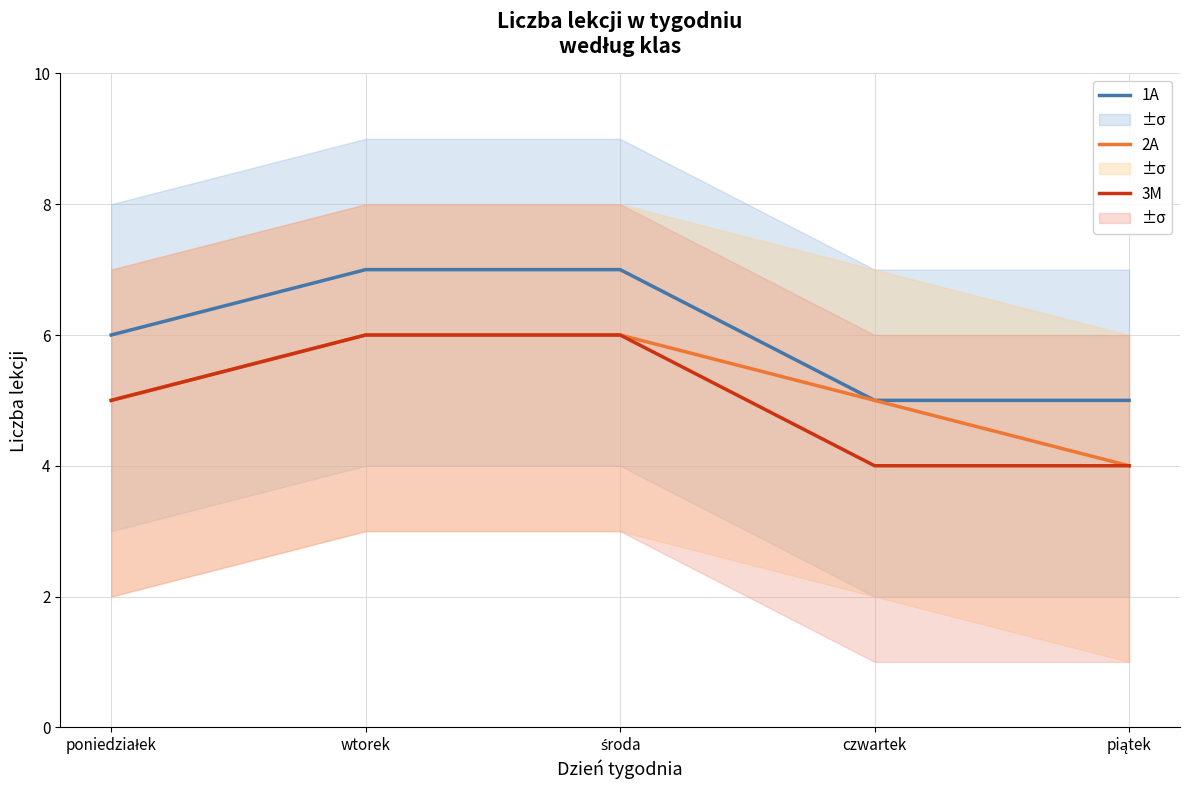

Is the value of 1A at czwartek greater than the value of 2A at poniedziałek?

No